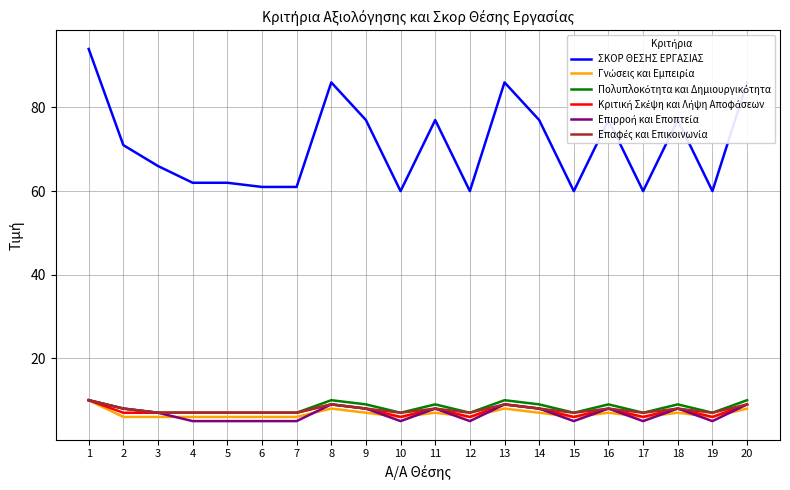

True or false: ΣΚΟΡ ΘΕΣΗΣ ΕΡΓΑΣΙΑΣ has a value of 121 at 14.

False